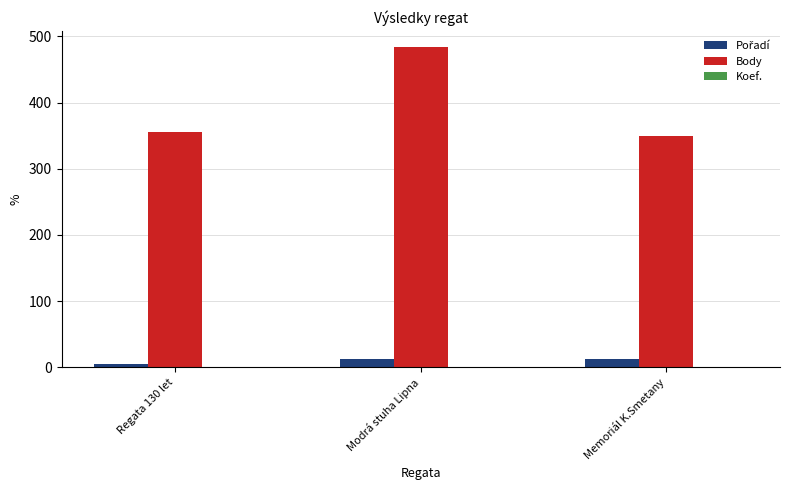

Where is Body nearest to the value 416?

Regata 130 let